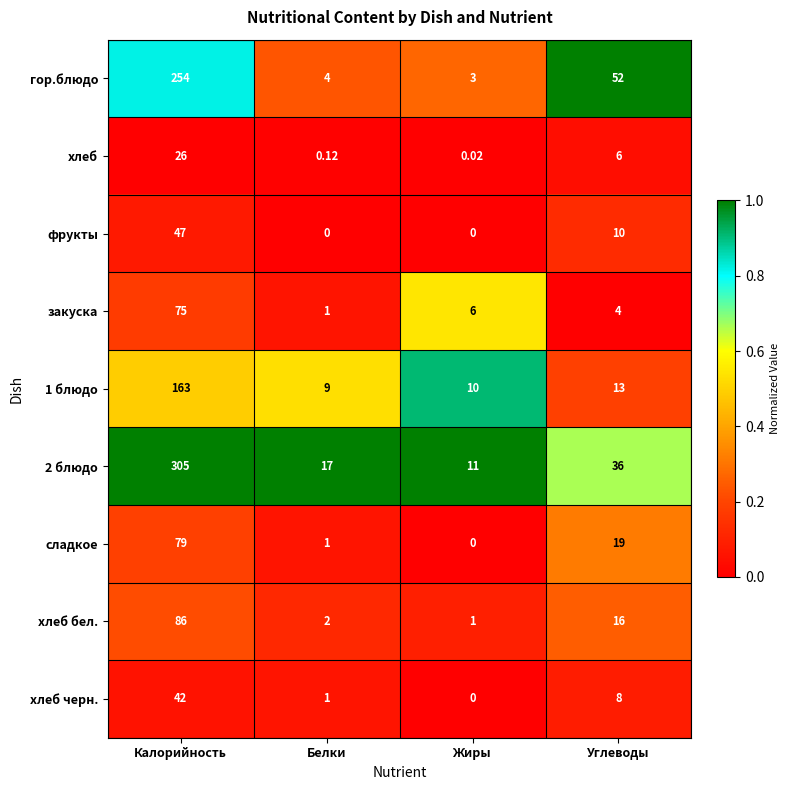

Is the value of гор.блюдо at Калорийность greater than the value of фрукты at Углеводы?

Yes